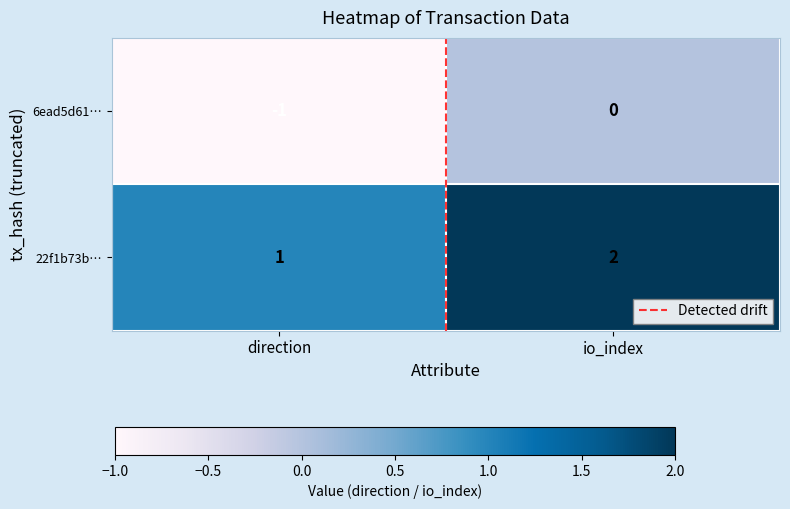

At which label is 6ead5d61… closest to 0?

io_index